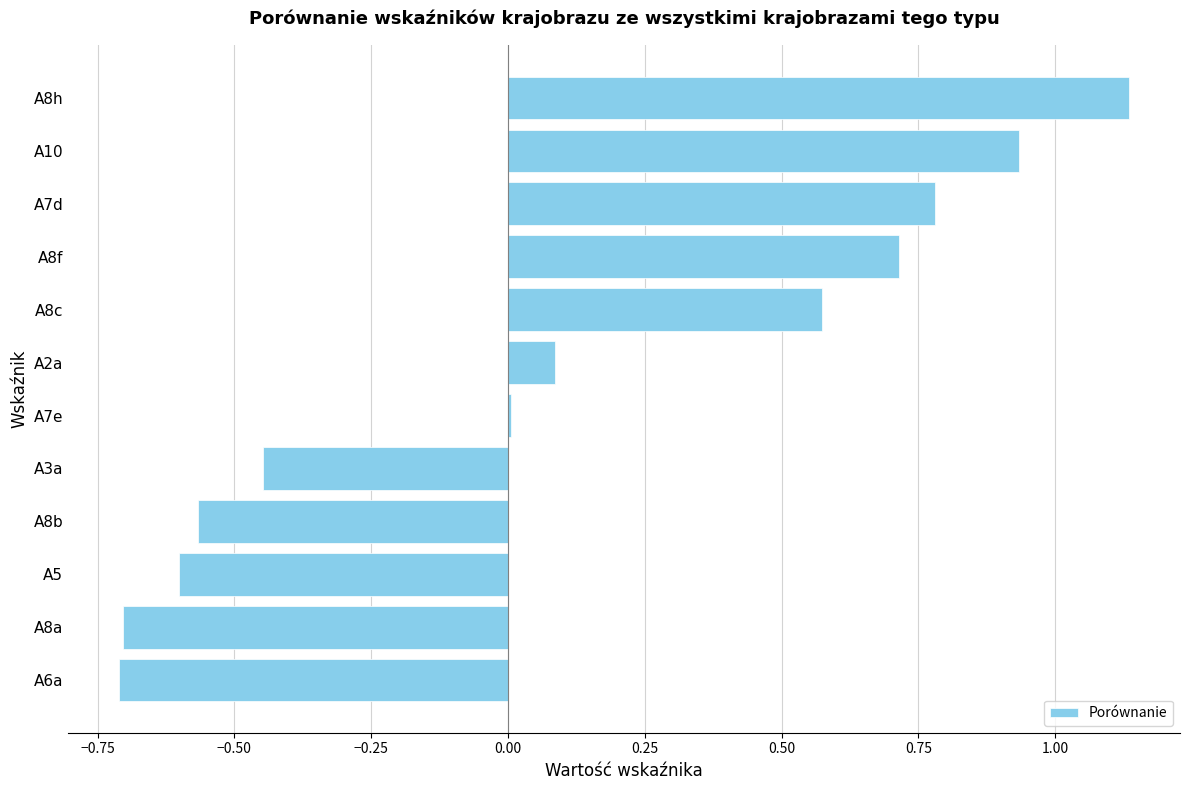

What is the sum of all values?

1.2